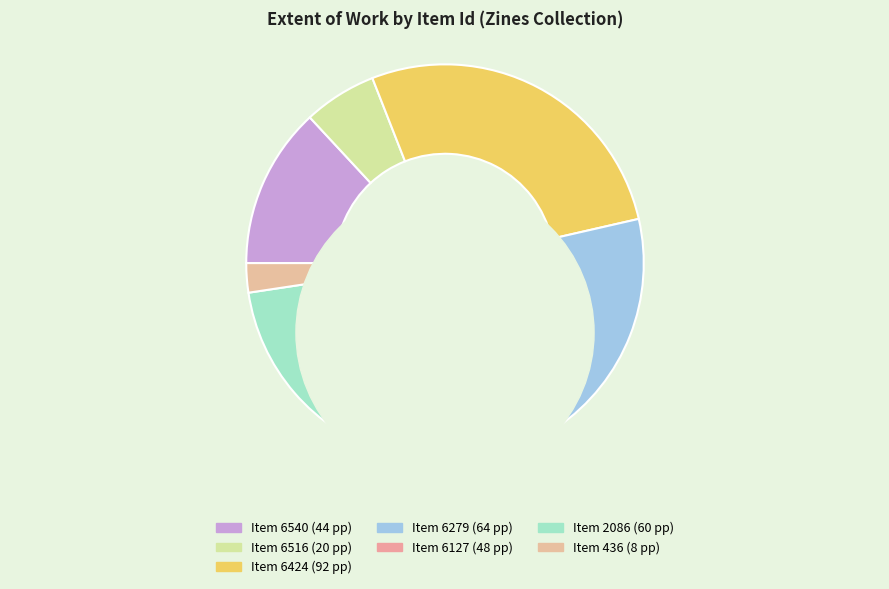

Rank the categories by value from highest to lowest.

6424, 6279, 2086, 6127, 6540, 6516, 436